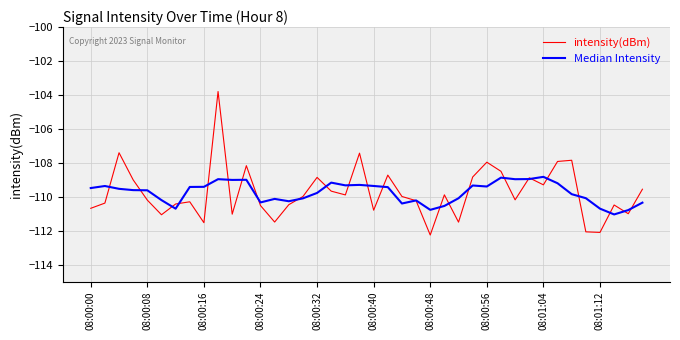

What is the minimum value shown in the chart?

-112.2